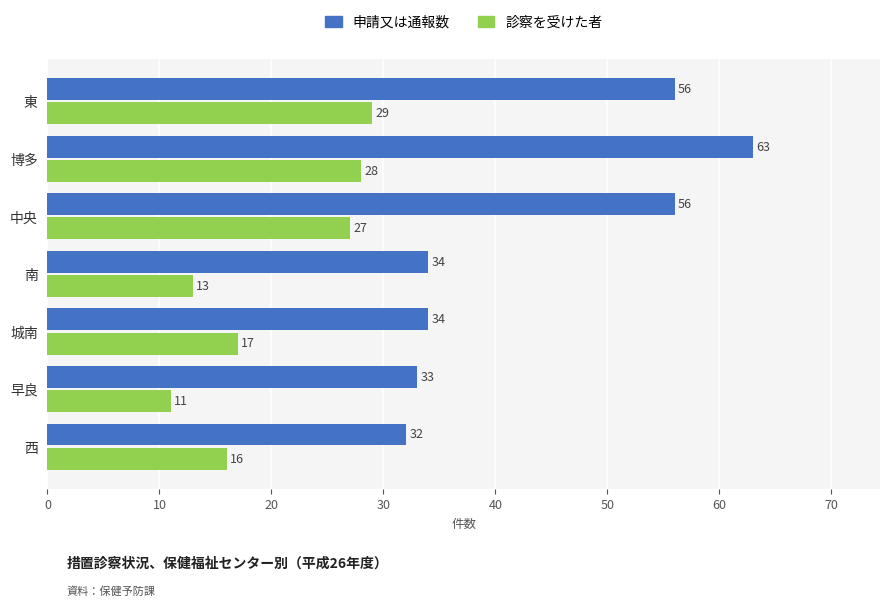

Which series changed the most between 南 and 城南?

診察を受けた者